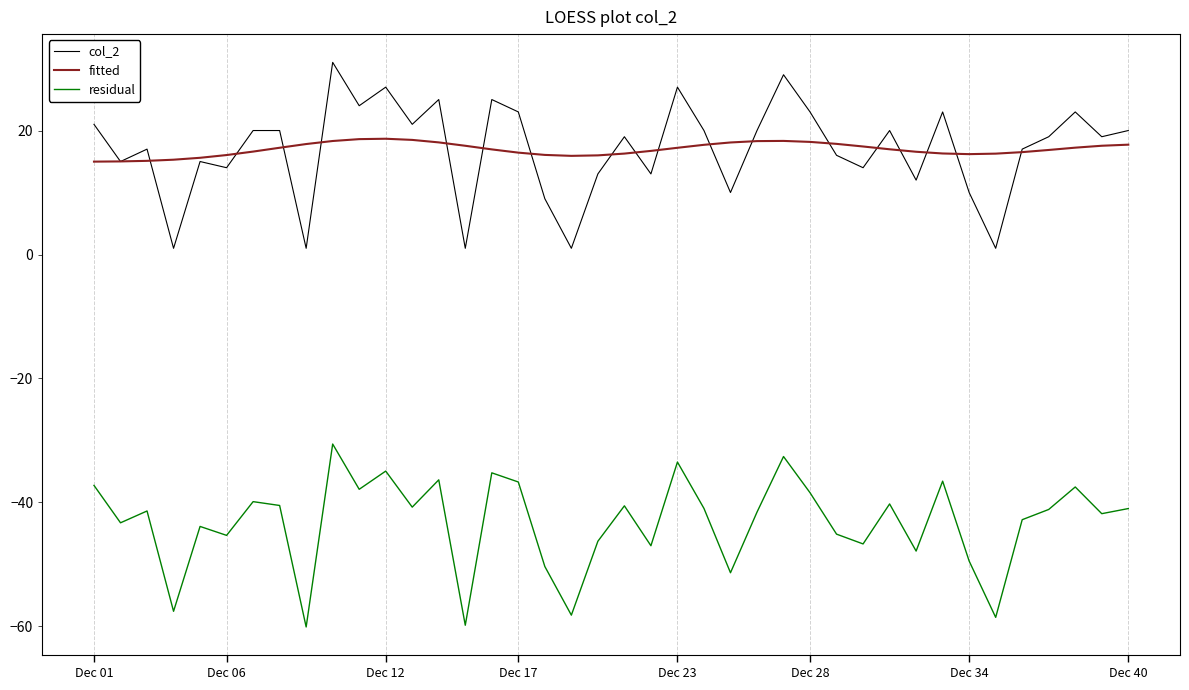

What is the minimum value for fitted?

15.0